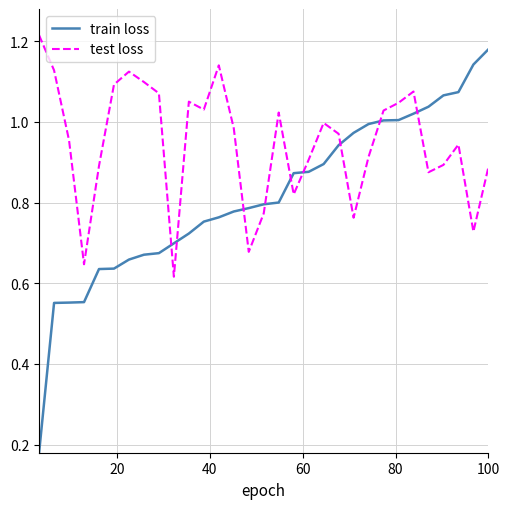

Which series has the largest range (max minus min)?

train loss